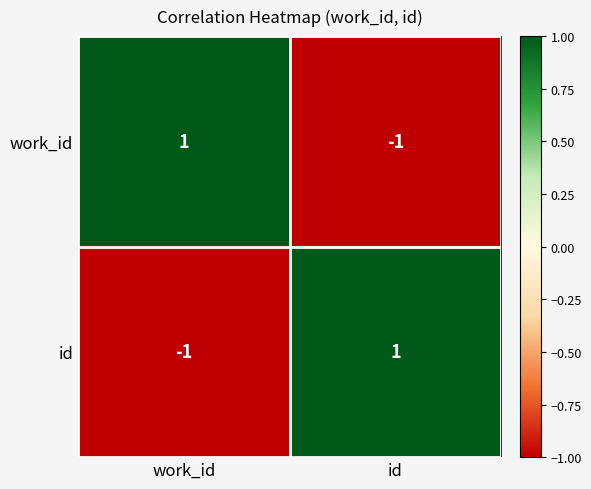

At which label does work_id reach its peak?

work_id